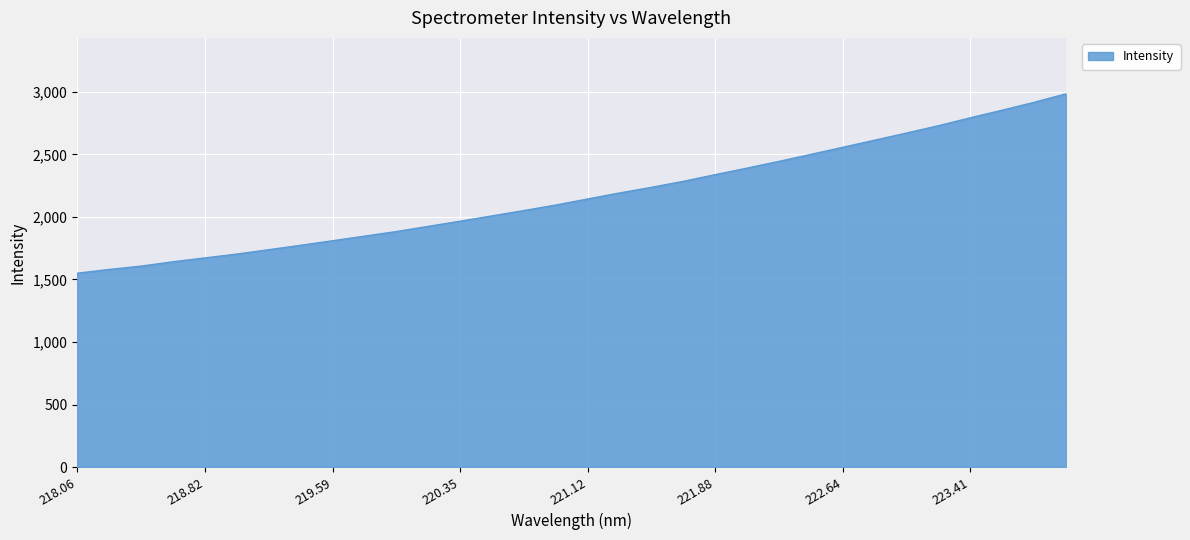

Does the chart have visible grid lines?

Yes